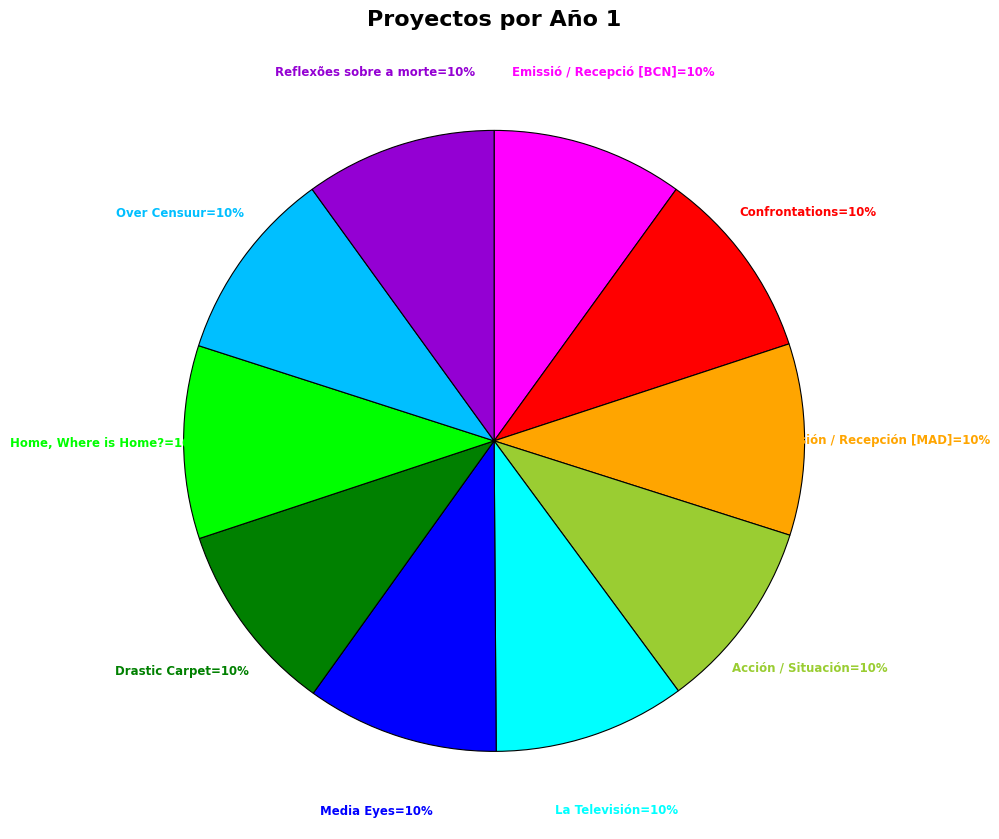

Is there a majority slice in this chart?

No